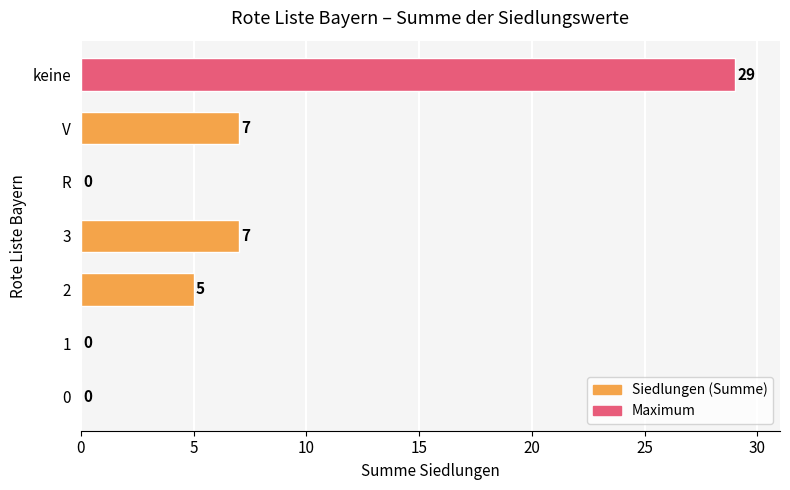

Does the chart contain stacked bars?

No